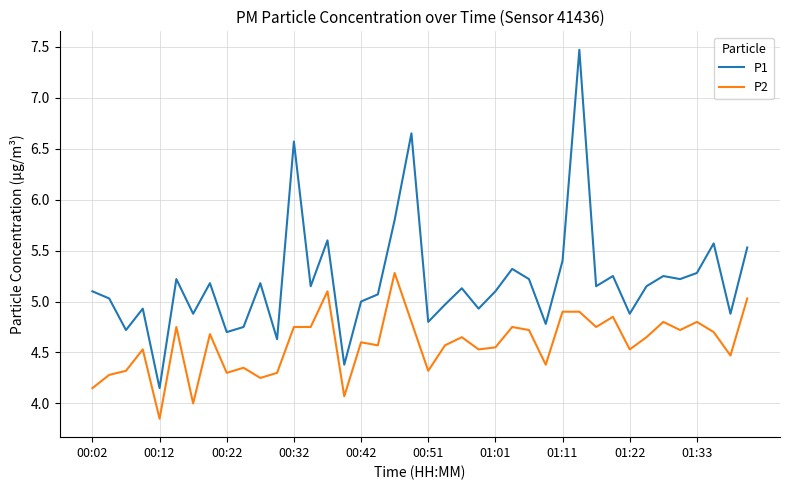

True or false: P2 and P1 cross at least once.

False